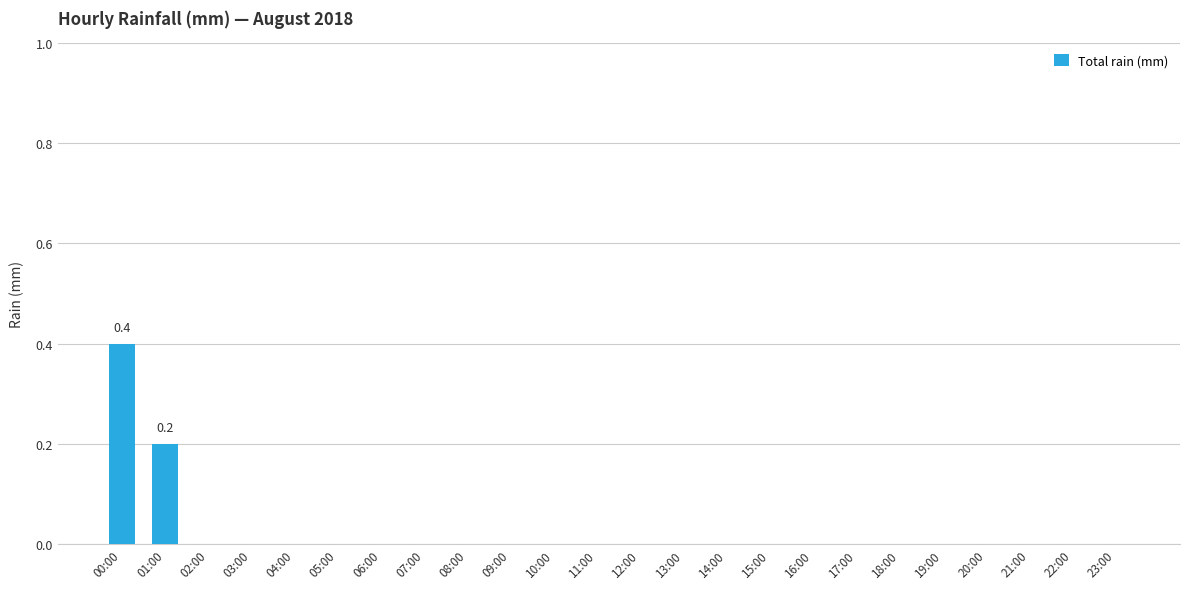

What is the greatest value displayed?

0.4